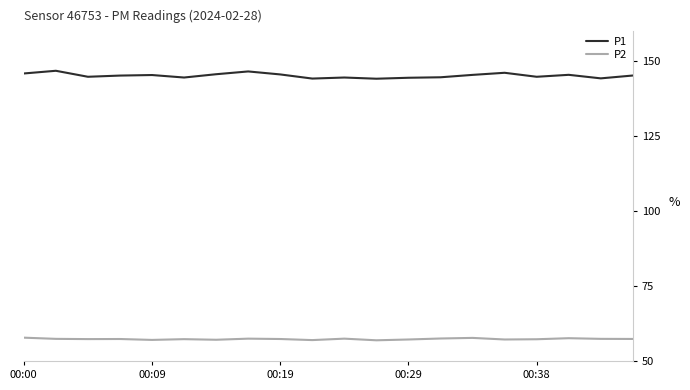

True or false: P2 and P1 intersect in this chart.

False